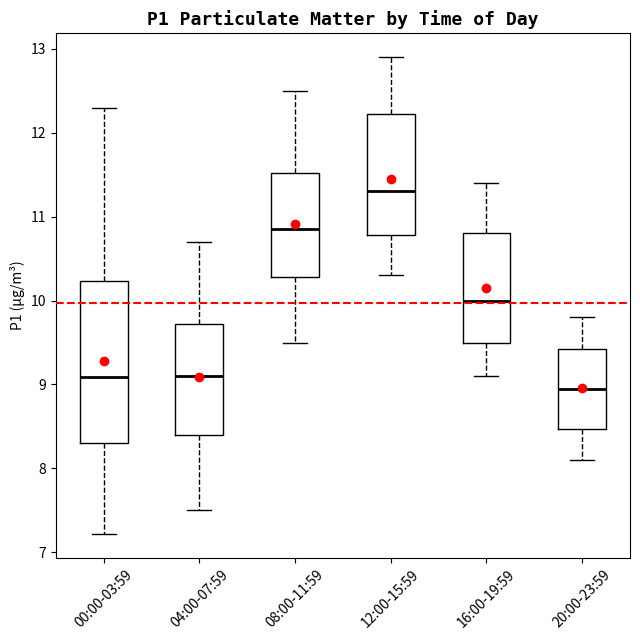

Reading left to right, read every box against the y-axis: the position of its median line, the range the box covers, and the ends of its whiskers. The values are not printed on the chart, so give them approximately, as read against the axis.

00:00-03:59: median 9.1, box 8.3 to 10.2, whiskers 7.2 to 12.3
04:00-07:59: median 9.1, box 8.4 to 9.7, whiskers 7.5 to 10.7
08:00-11:59: median 10.9, box 10.3 to 11.5, whiskers 9.5 to 12.5
12:00-15:59: median 11.3, box 10.8 to 12.2, whiskers 10.3 to 12.9
16:00-19:59: median 10.0, box 9.5 to 10.8, whiskers 9.1 to 11.4
20:00-23:59: median 9.0, box 8.5 to 9.4, whiskers 8.1 to 9.8